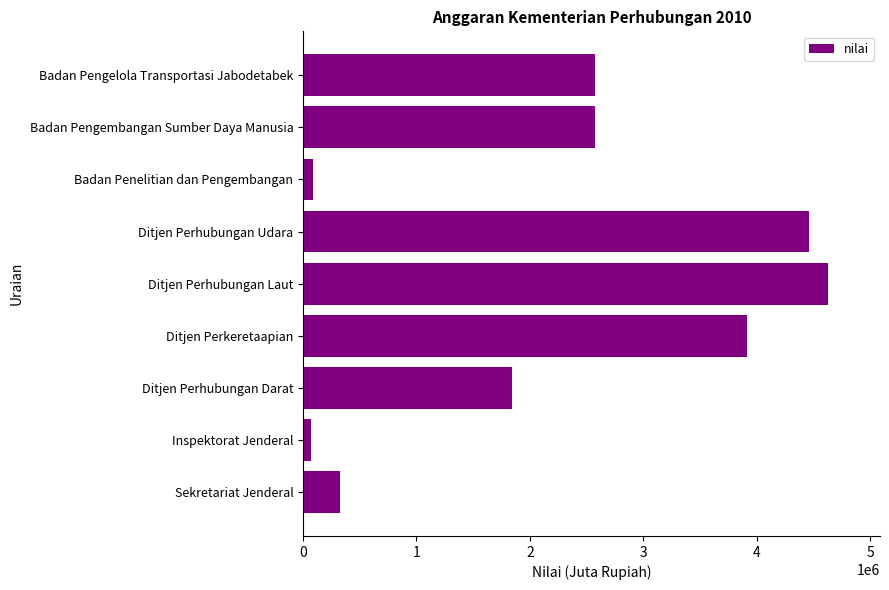

What is the difference between the second highest and minimum values?

4391998